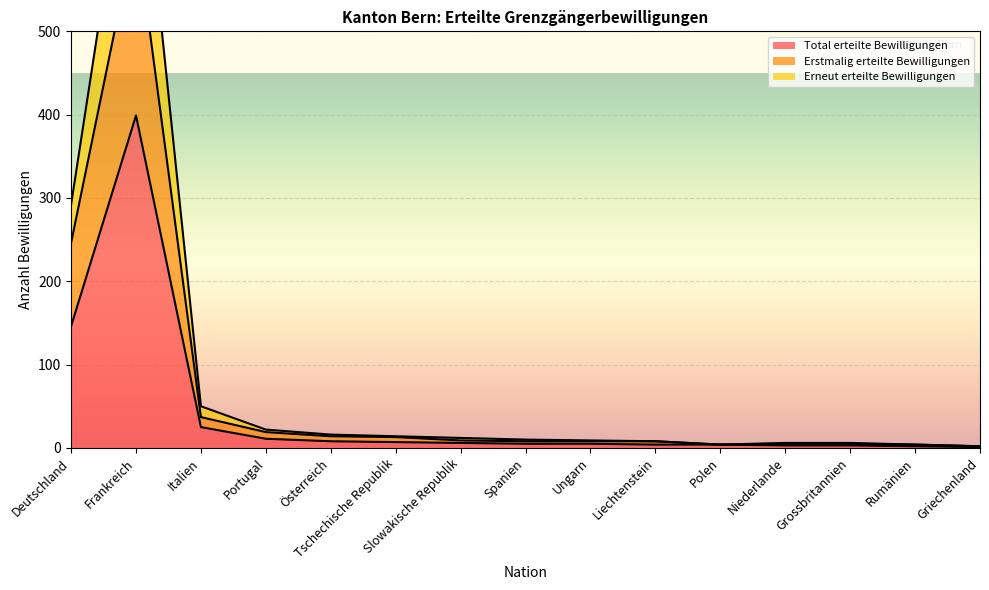

Reading left to right, extract all data points from this chart.

Total erteilte Bewilligungen: 146	399	25	11	8	7	6	5	5	4	4	3	3	2	1
Erstmalig erteilte Bewilligungen: 246	625	37	19	14	13	9	8	8	8	4	5	5	4	2
Erneut erteilte Bewilligungen: 292	798	50	22	16	14	12	10	9	8	4	6	6	4	2